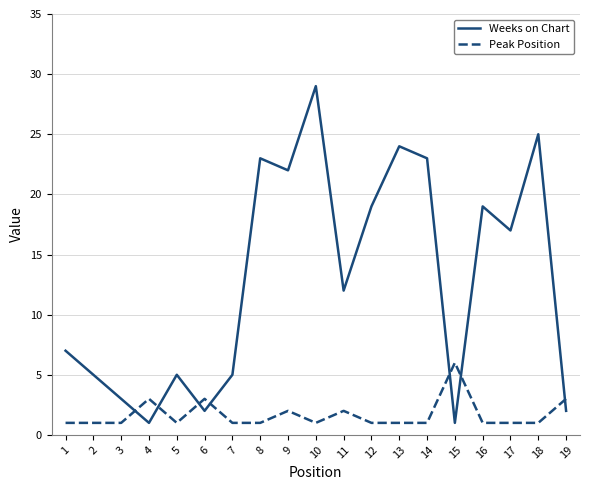

The value of Weeks on Chart at 15 is 1. True or false?

True